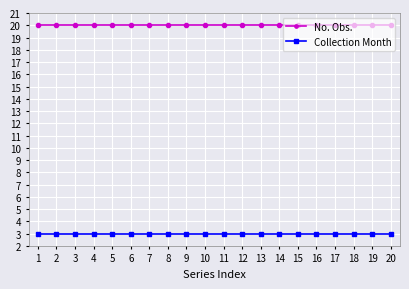

List the series in order of their overall mean, highest first.

No. Obs., Collection Month